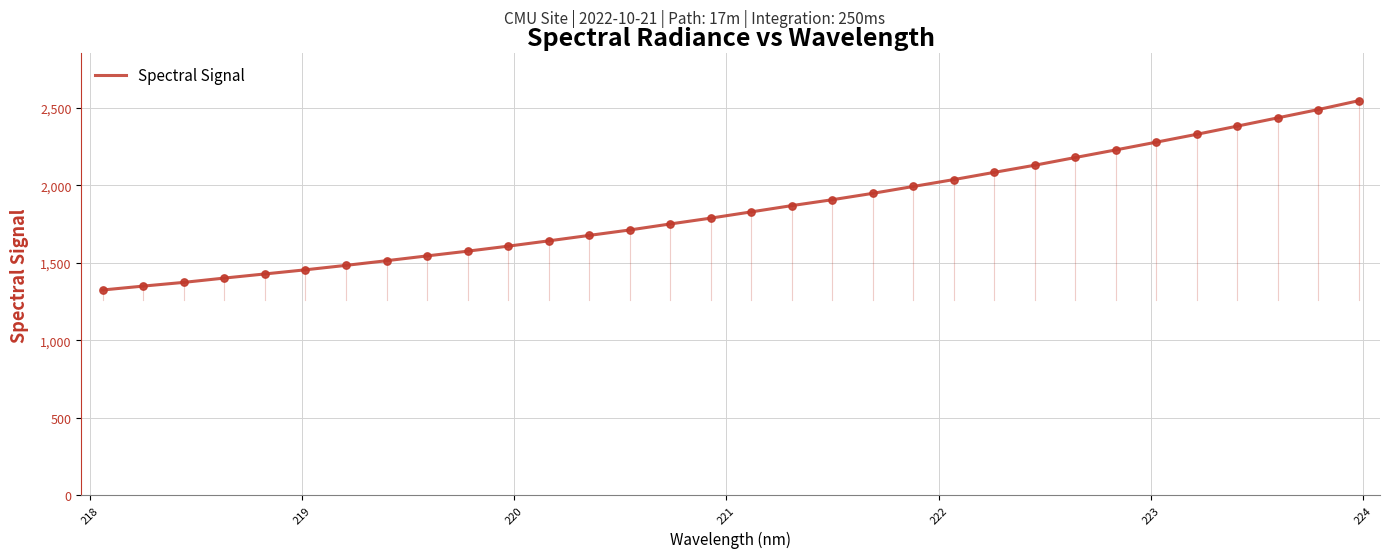

What is the minimum value shown in the chart?

1323.7